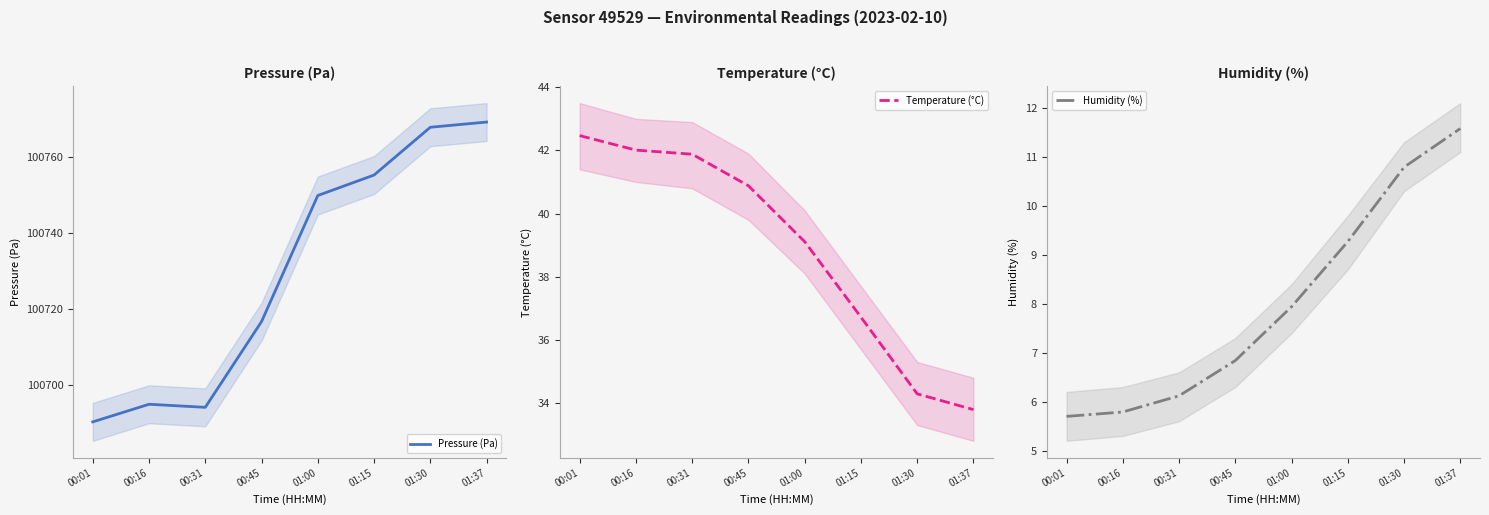

At how many categories does at least one series exceed 70223?

8